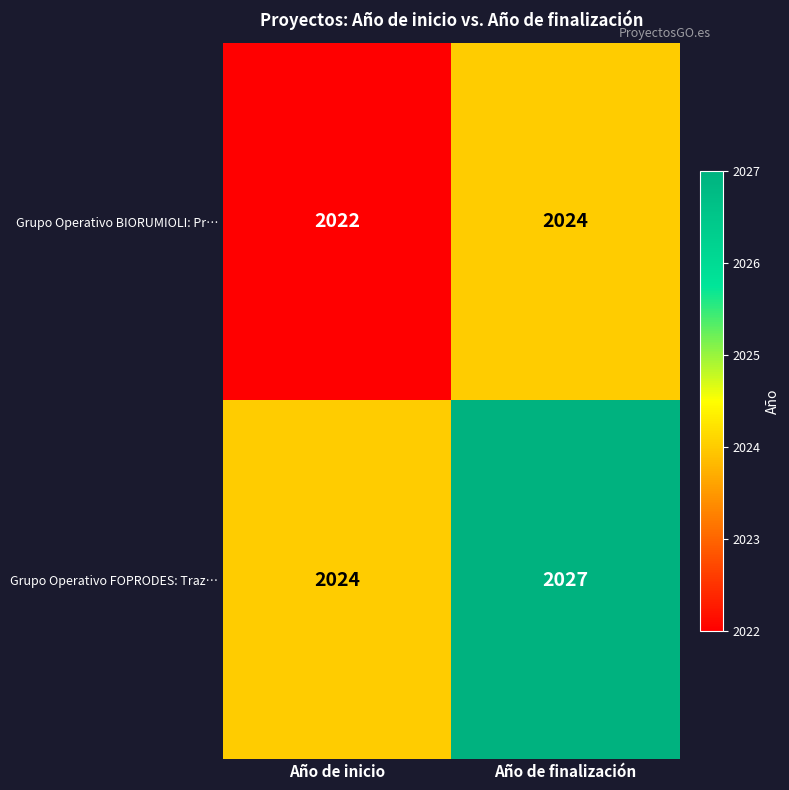

What is the sum of the Grupo Operativo BIORUMIOLI: Pr… values at Año de inicio and Año de finalización?

4046